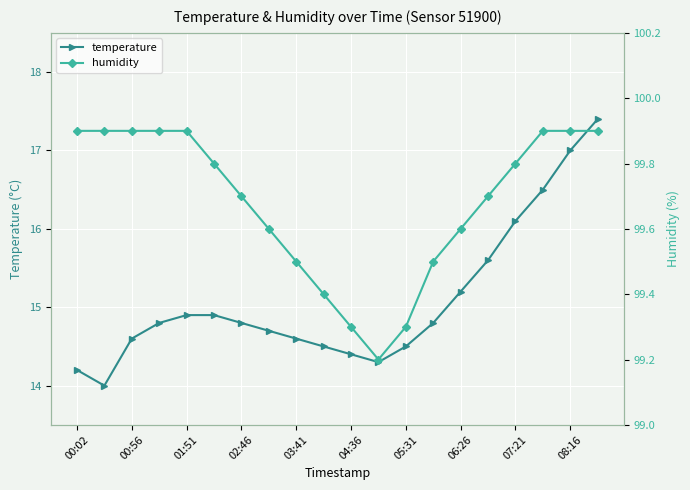

True or false: temperature has more than 1 interior local peaks.

False